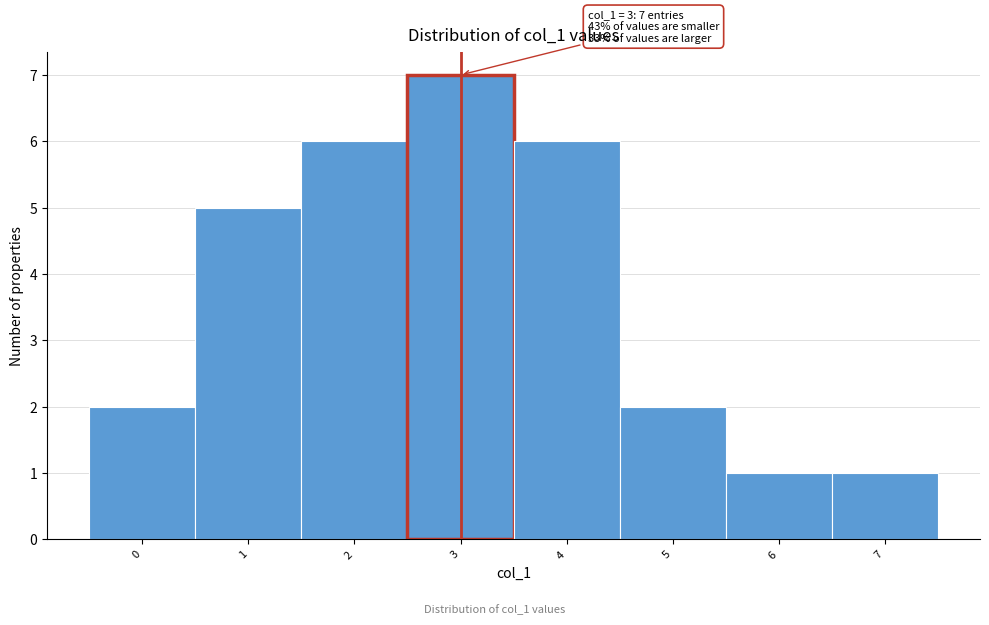

Which range on the x-axis has the tallest bar?

2.5 to 3.5